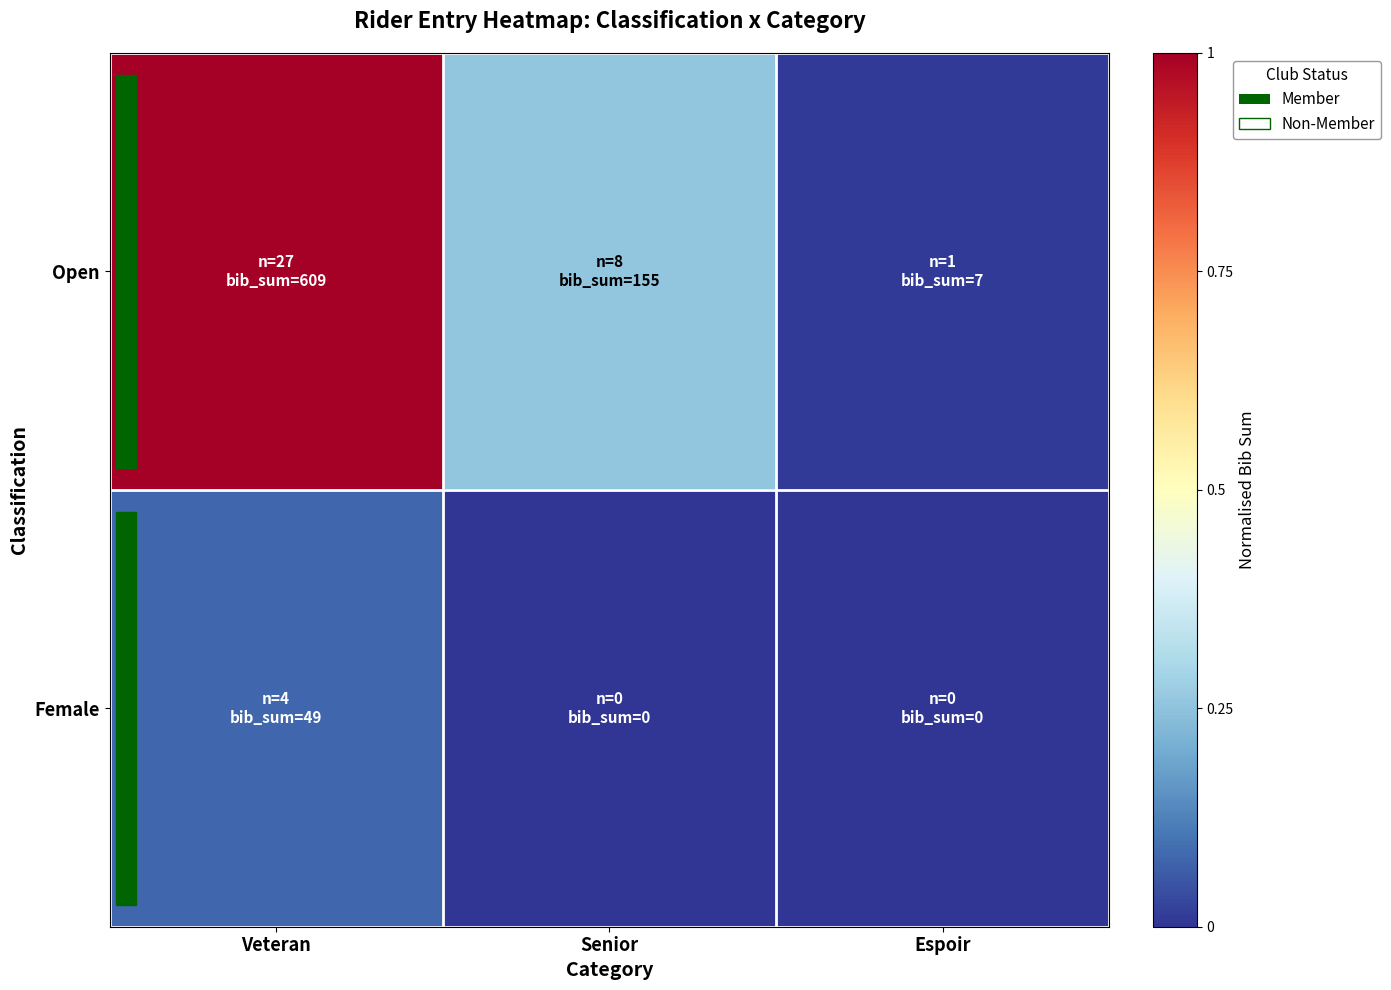

How many distinct data groups are displayed?

2